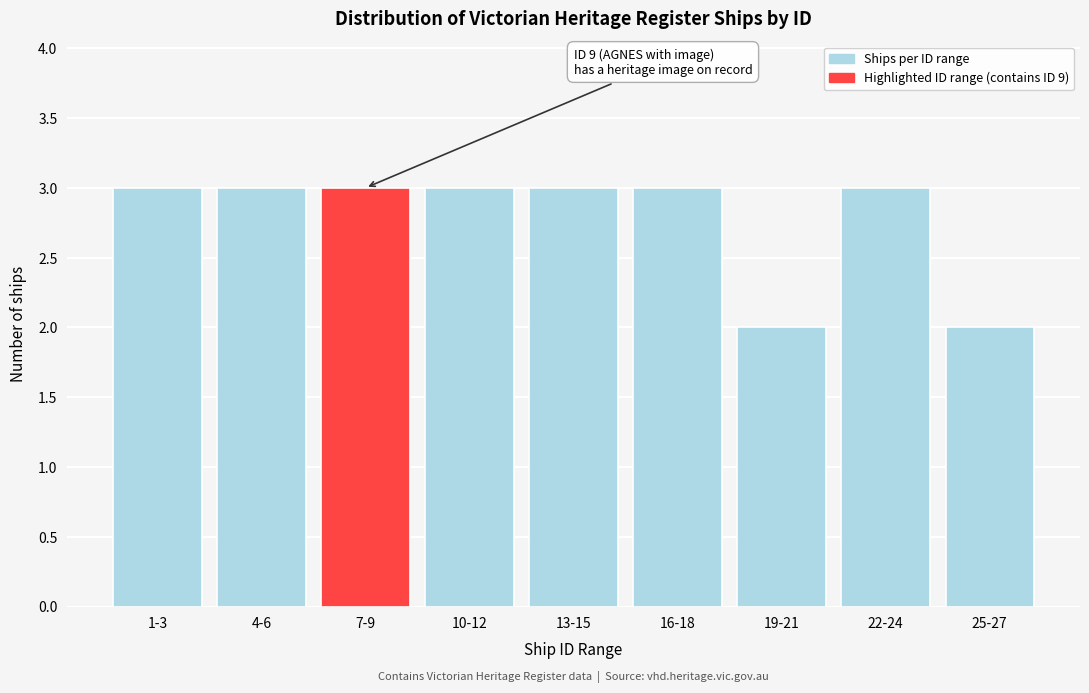

Reading left to right, list all the values displayed in this chart.

1-3=3	4-6=3	7-9=3	10-12=3	13-15=3	16-18=3	19-21=2	22-24=3	25-27=2